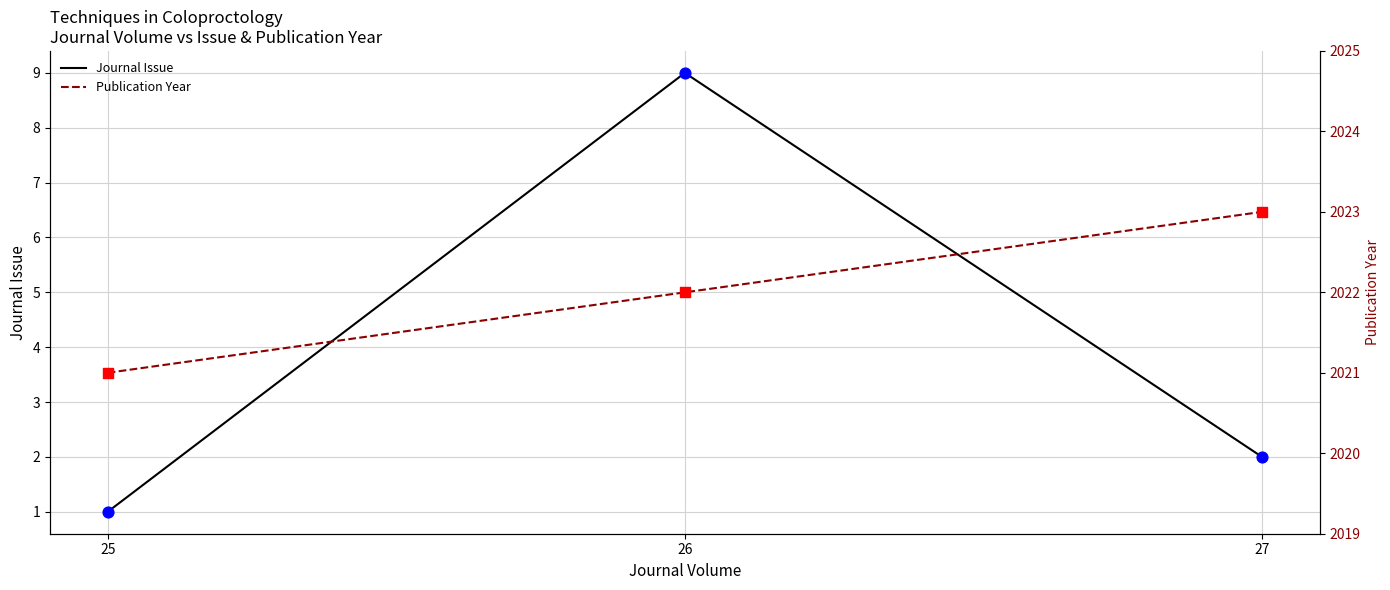

Which series has the largest Y range (max minus min)?

Journal Issue